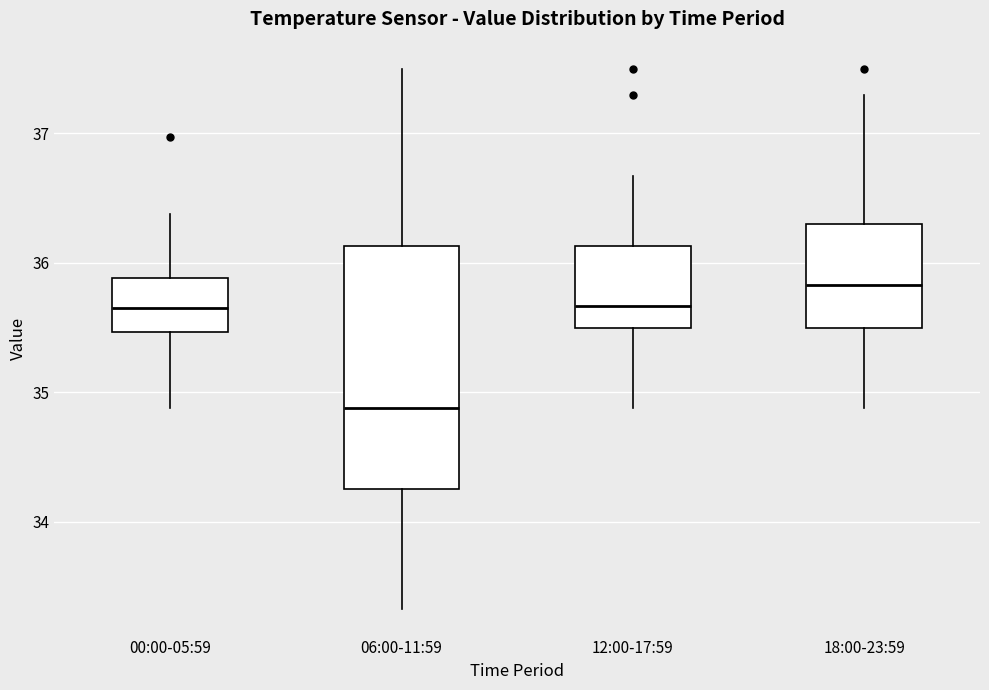

Reading left to right, transcribe this box plot: for each box, give where its median line is, the range the box spans, and where its two whiskers end, as read against the y-axis. The values are not printed on the chart, so give them approximately, as read against the axis.

00:00-05:59: median 35.7, box 35.5 to 35.9, whiskers 34.9 to 36.4
06:00-11:59: median 34.9, box 34.3 to 36.1, whiskers 33.3 to 37.5
12:00-17:59: median 35.7, box 35.5 to 36.1, whiskers 34.9 to 36.7
18:00-23:59: median 35.8, box 35.5 to 36.3, whiskers 34.9 to 37.3